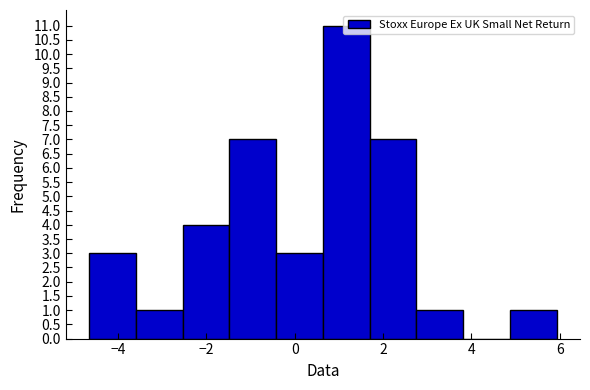

Which range on the x-axis has the tallest bar?

0.6 to 1.6